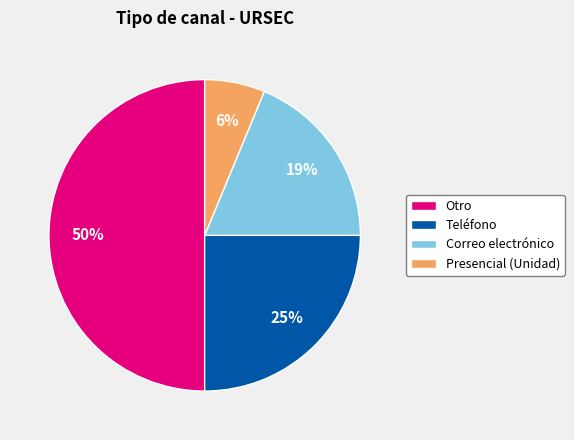

Which has a higher value, Otro or Teléfono?

Otro